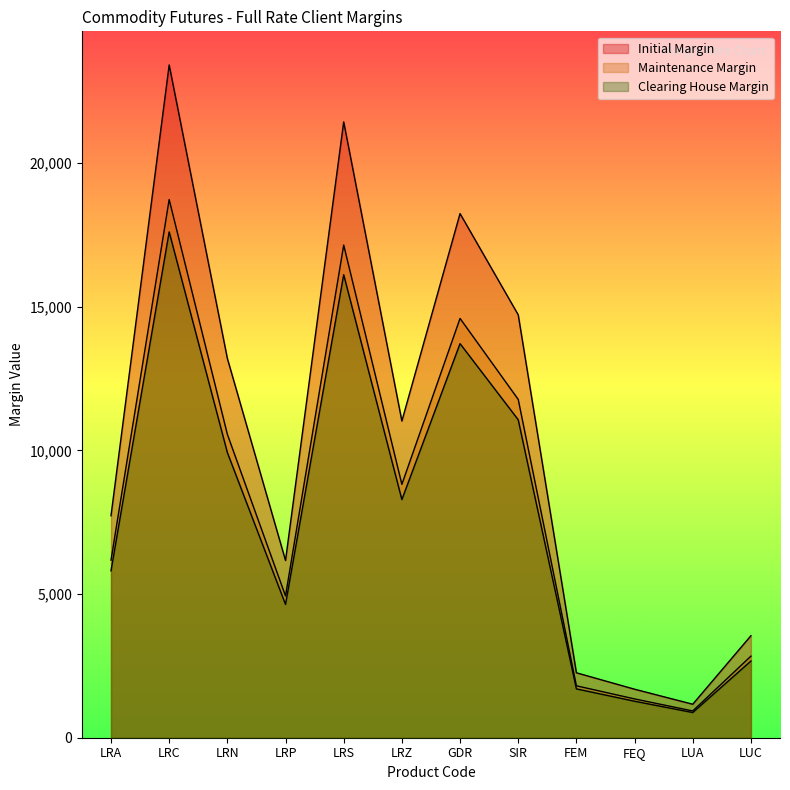

Reading right to left, extract all data points from this chart.

Initial Margin: 3551	1166	1689	2261	14723	18247	11025	21439	6171	13206	23421	7727
Maintenance Margin: 2840	932	1351	1808	11778	14597	8820	17151	4936	10564	18736	6181
Clearing House Margin: 2670	877	1270	1700	11070	13720	8290	16120	4640	9930	17610	5810